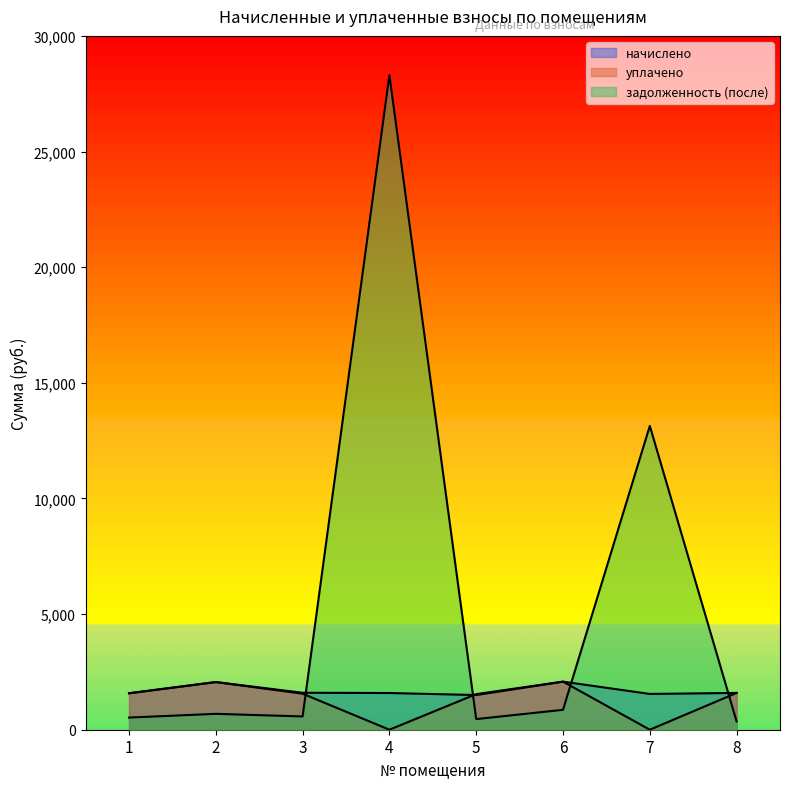

How many values in the задолженность (после) series are below 686?

4